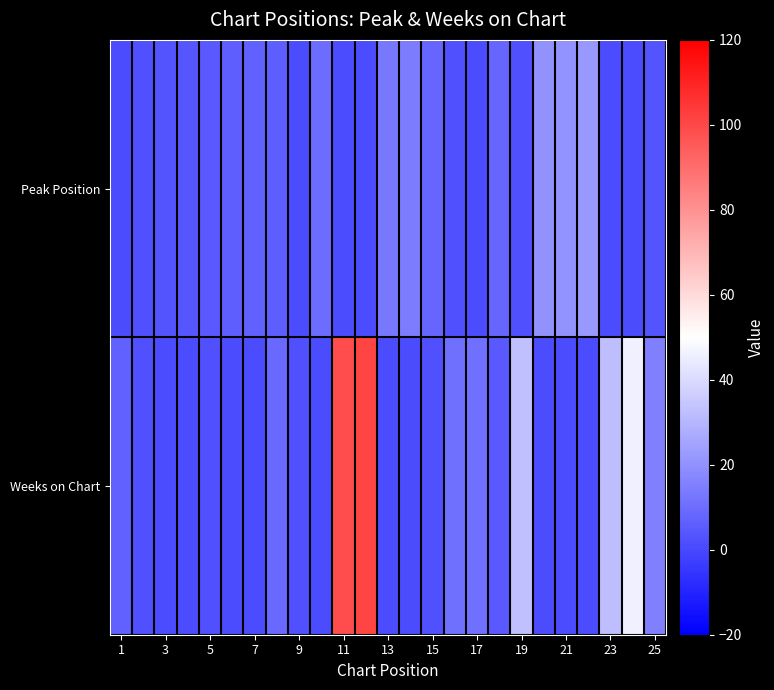

Which series has the largest total across all categories?

Weeks on Chart